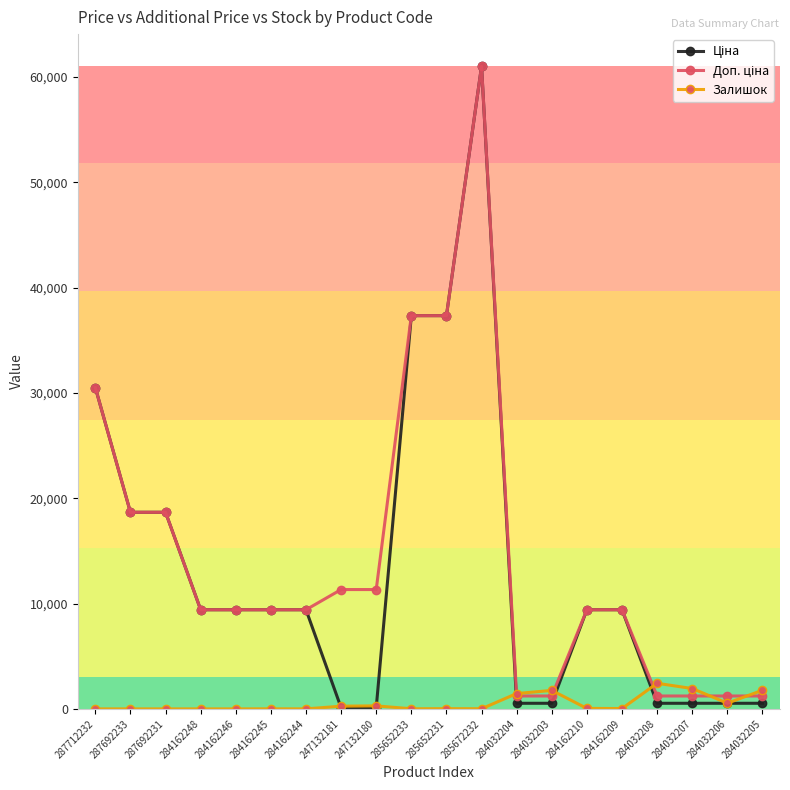

At which category is the sum across all series the highest?

285672232